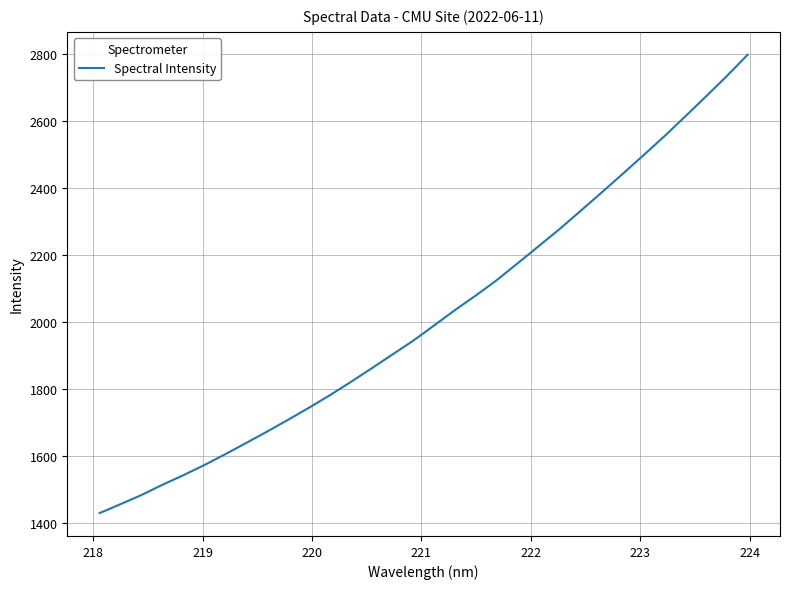

What is the difference between the maximum and minimum values?

1366.7